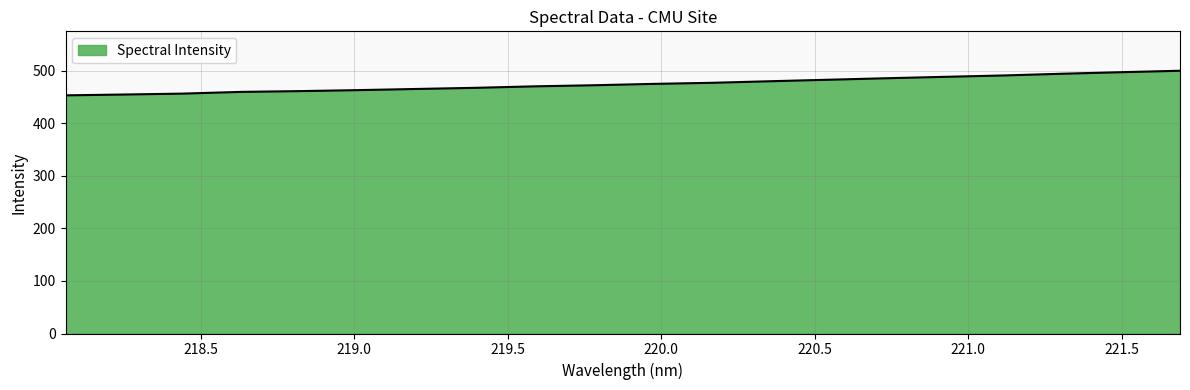

What is the greatest value displayed?

499.6